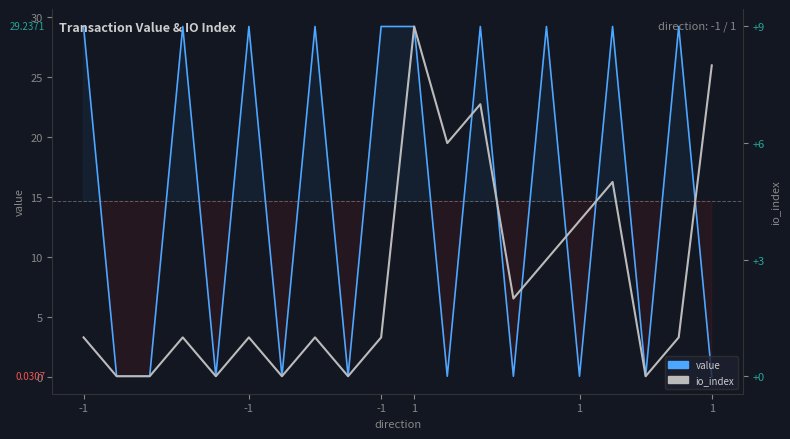

The value of value at 6 is 0.0. True or false?

False